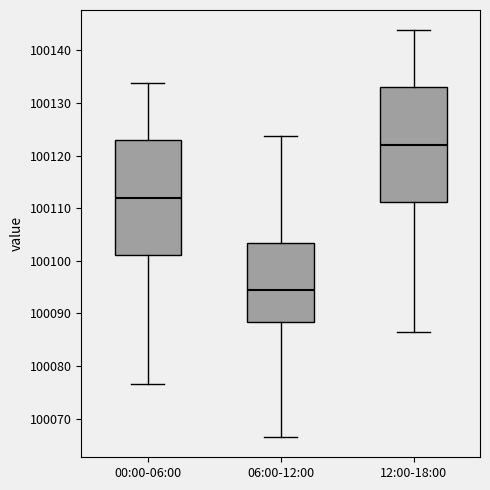

Reading left to right, read every box against the y-axis: the position of its median line, the range the box covers, and the ends of its whiskers. The values are not printed on the chart, so give them approximately, as read against the axis.

00:00-06:00: median 100112, box 100101 to 100123, whiskers 100077 to 100134
06:00-12:00: median 100094, box 100088 to 100103, whiskers 100067 to 100124
12:00-18:00: median 100122, box 100111 to 100133, whiskers 100087 to 100144